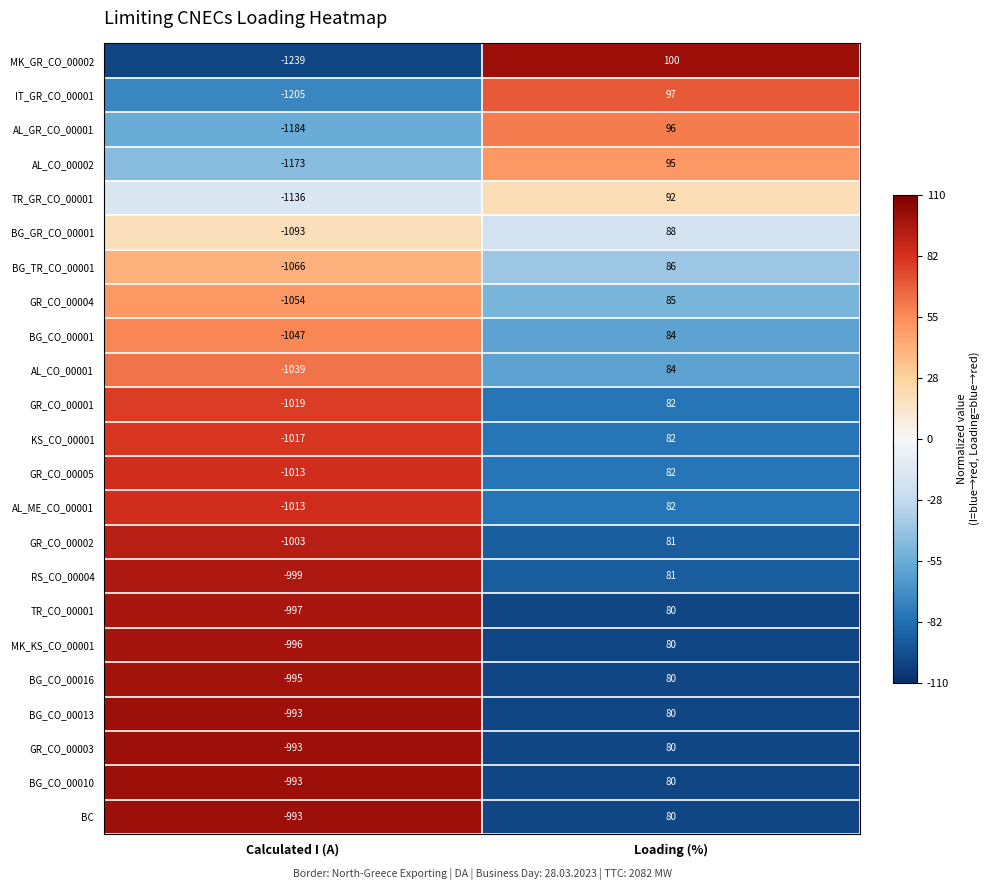

What is the maximum value shown in the chart?

100